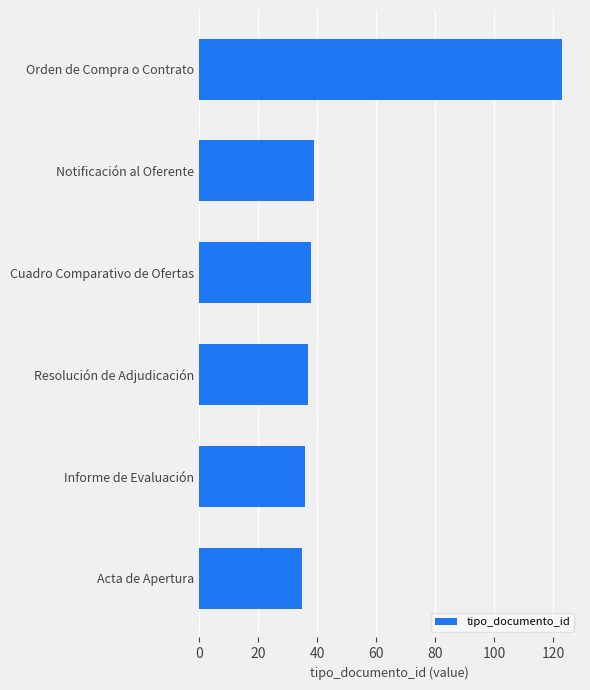

What is the sum of all values?

308